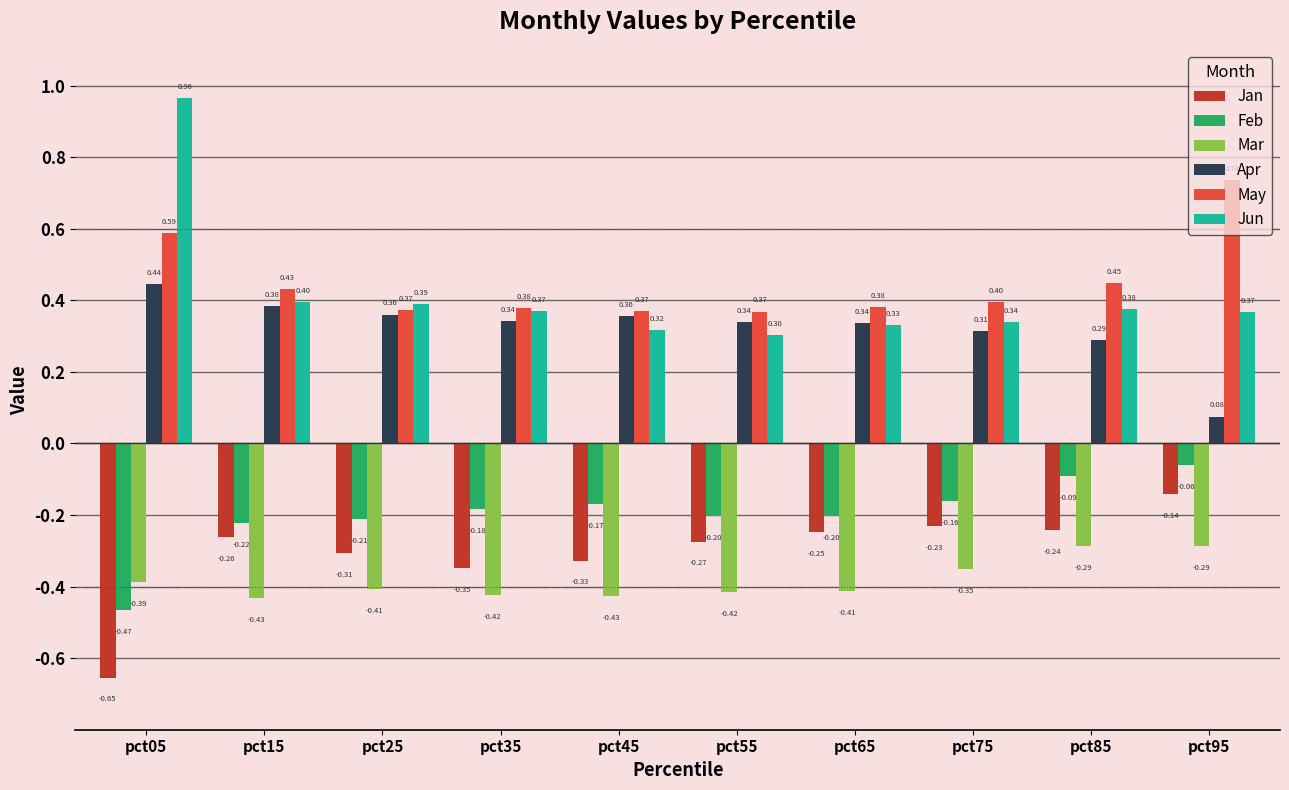

At which category is the sum across all series the highest?

pct95